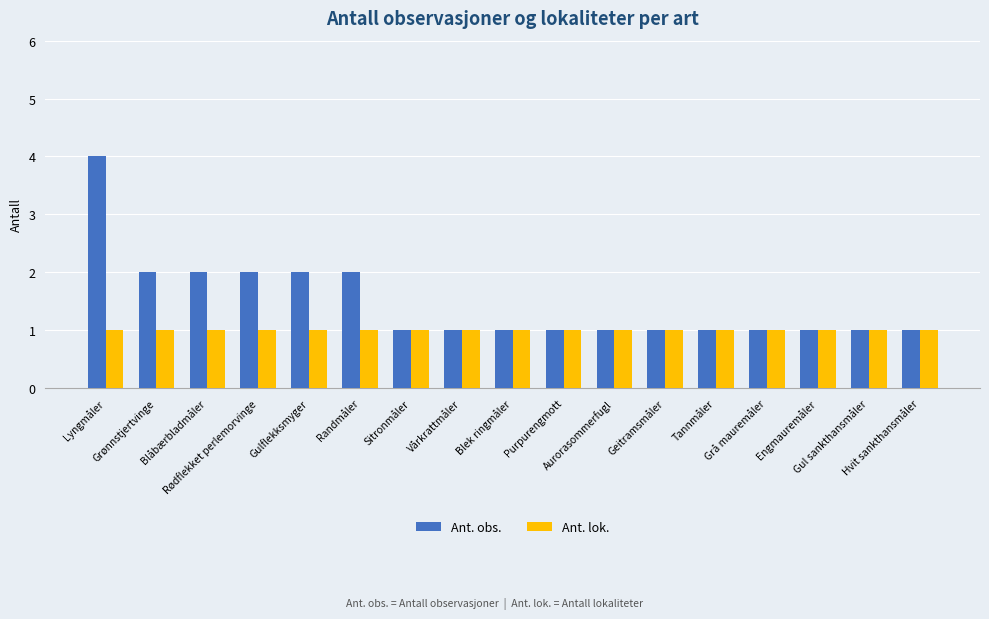

What is the average value of the Ant. lok. series?

1